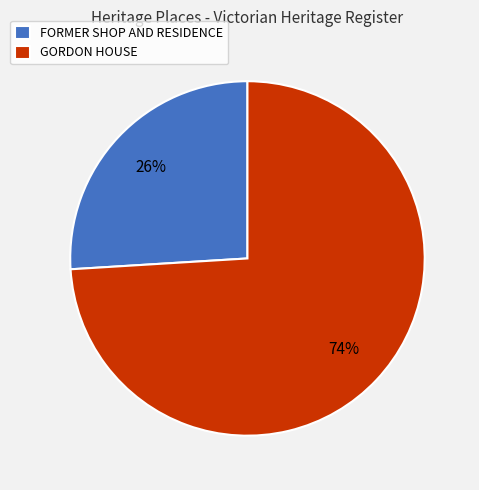

True or false: GORDON HOUSE accounts for 67% of the total.

False